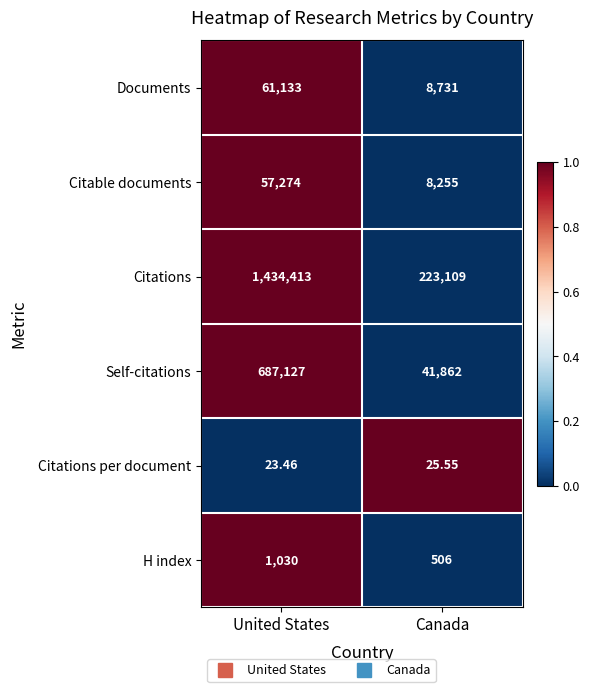

Which category has the lowest value across all series?

United States